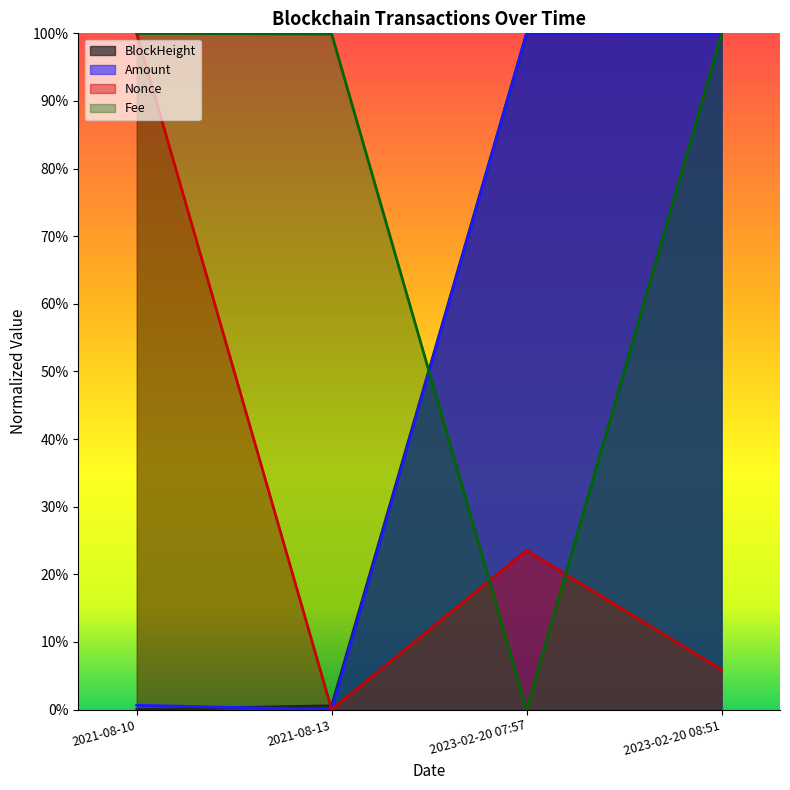

Between 2021-08-13 and 2023-02-20 08:51, which series saw the biggest shift?

Amount